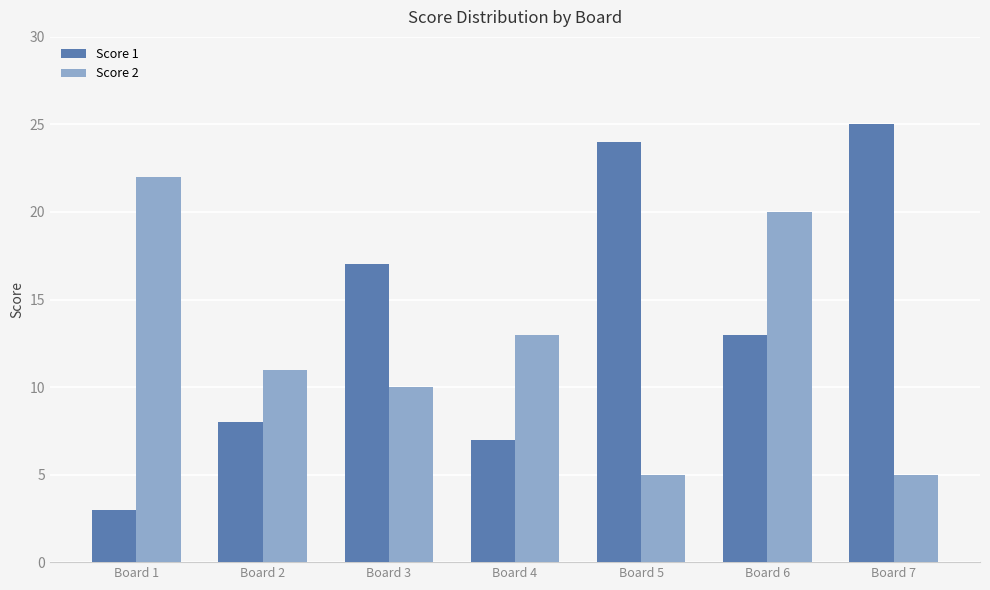

Reading right to left, transcribe all the data shown in this chart.

Score 1: 25	13	24	7	17	8	3
Score 2: 5	20	5	13	10	11	22